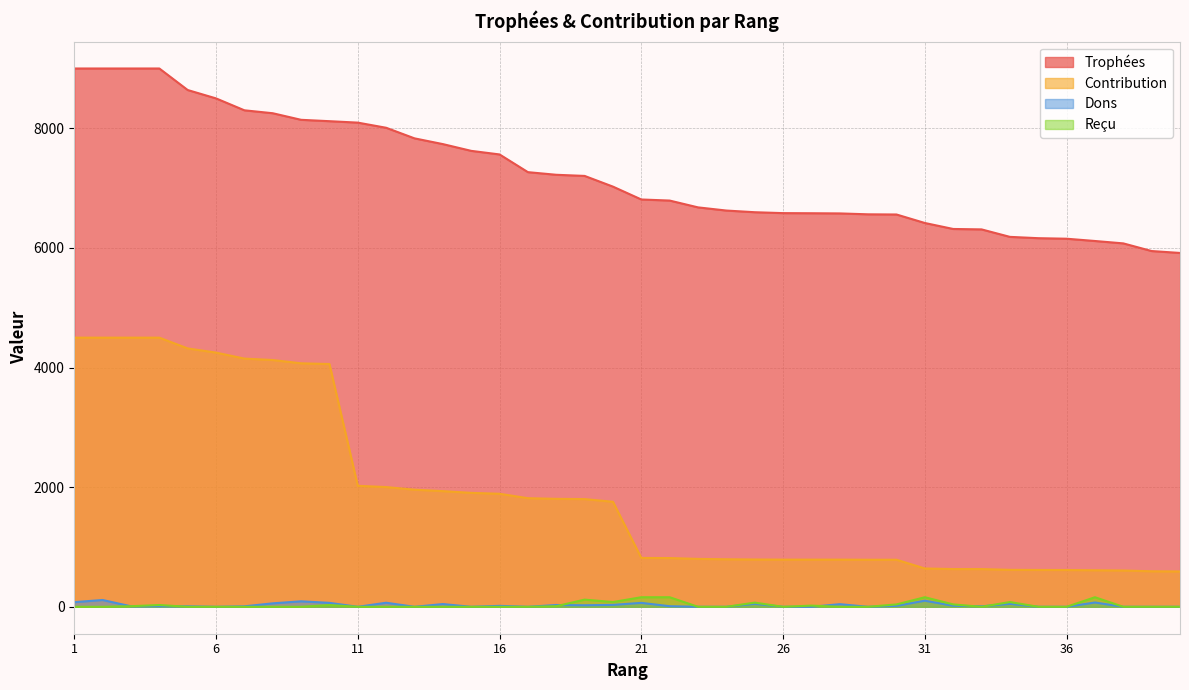

What is the value of the Reçu point at the 32nd from the left?

40